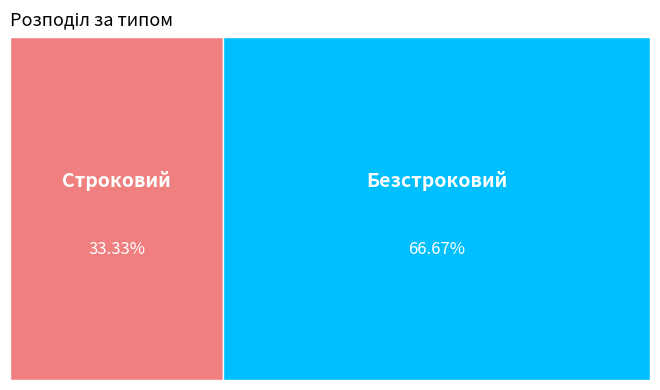

Rank the categories by value from highest to lowest.

Безстроковий, Строковий